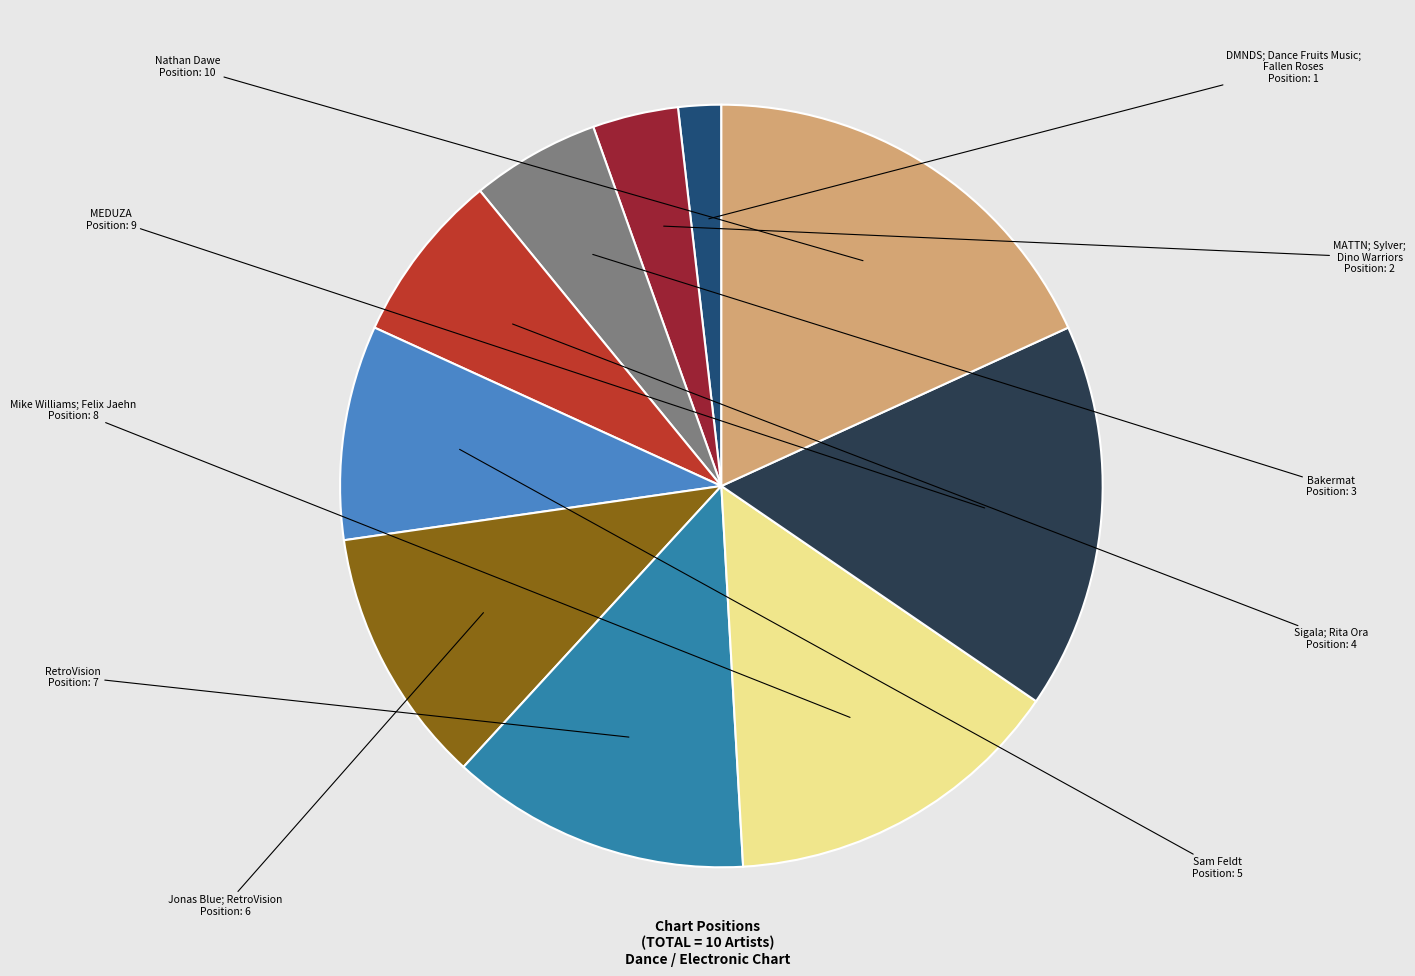

Does RetroVision represent more than half of the total?

No